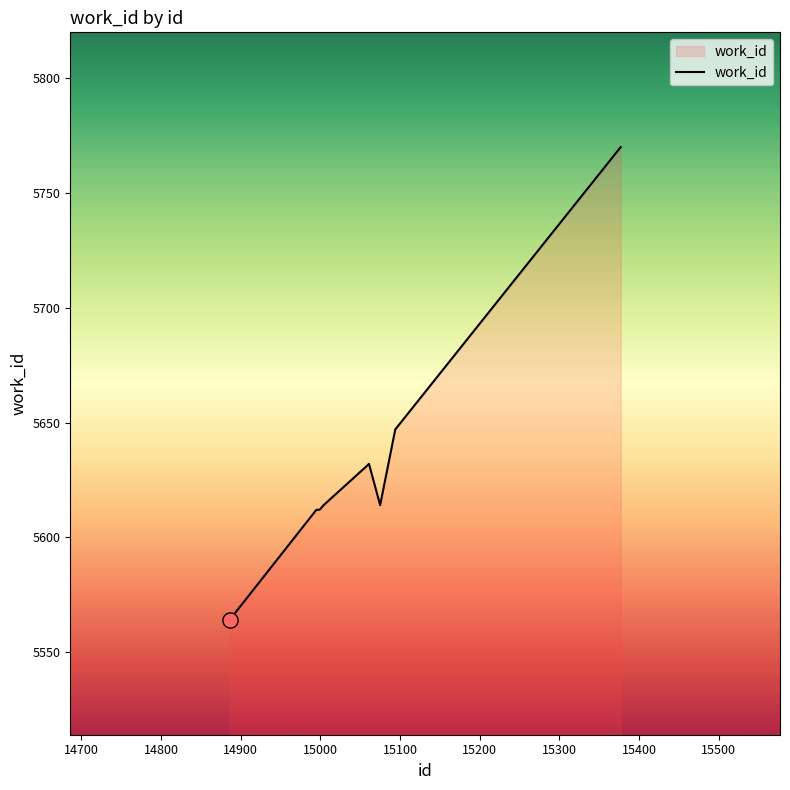

What is the greatest value displayed?

5770